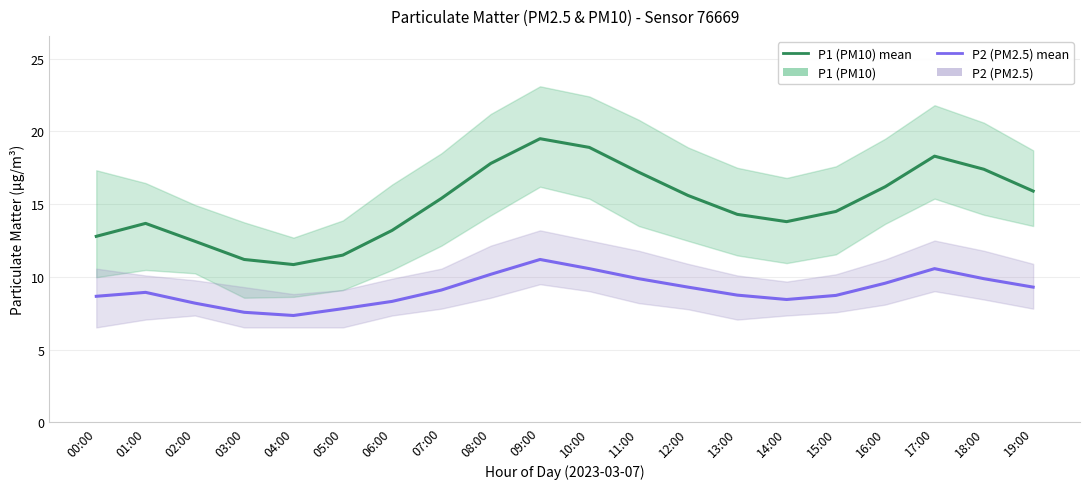

At how many categories does at least one series exceed 16?

7